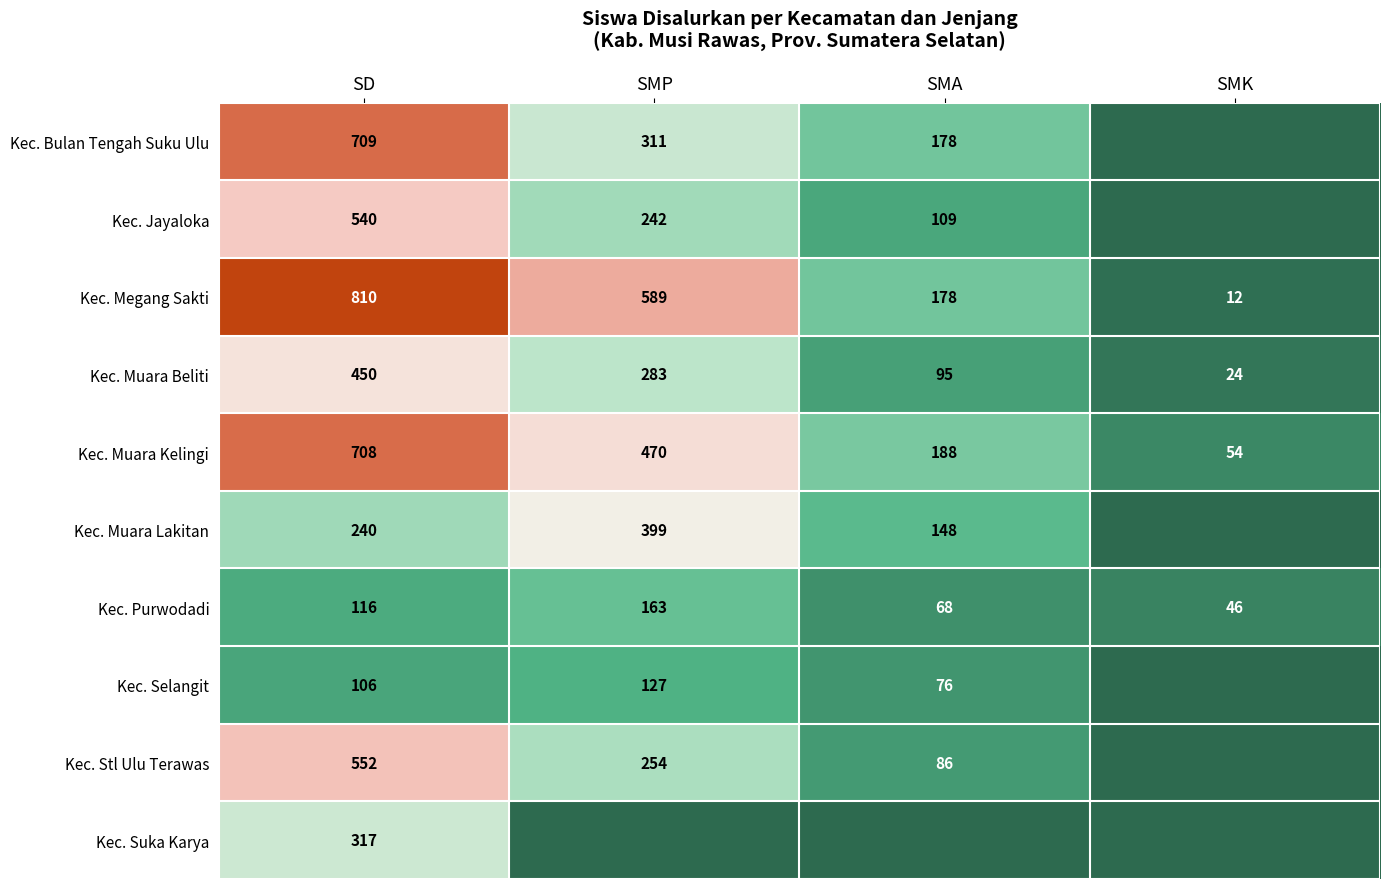

Which has a higher value, SD or SMK?

SD